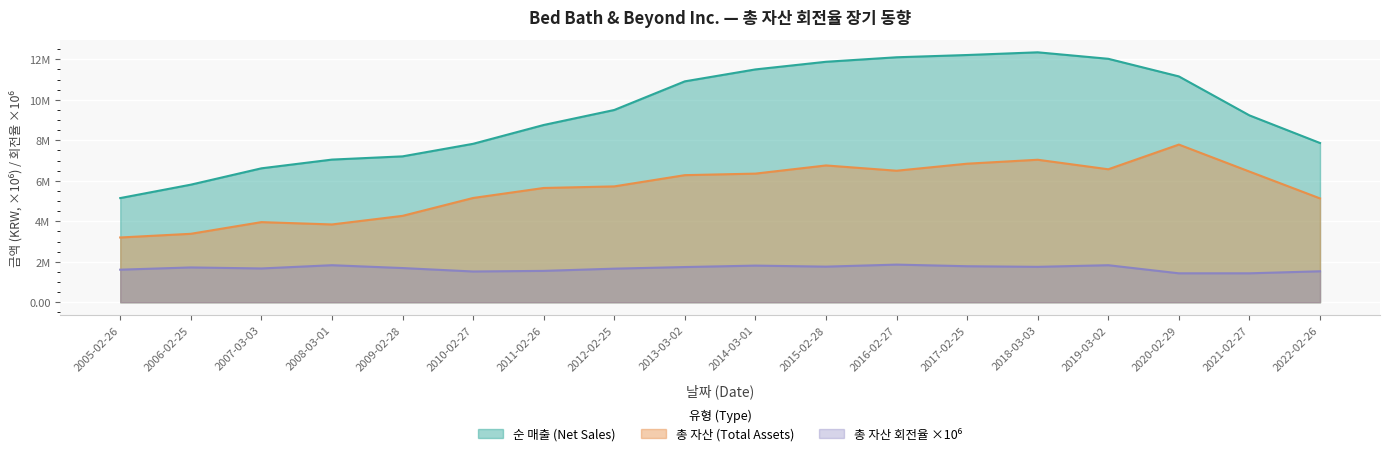

Which series has the largest range (max minus min)?

순 매출 (Net Sales)